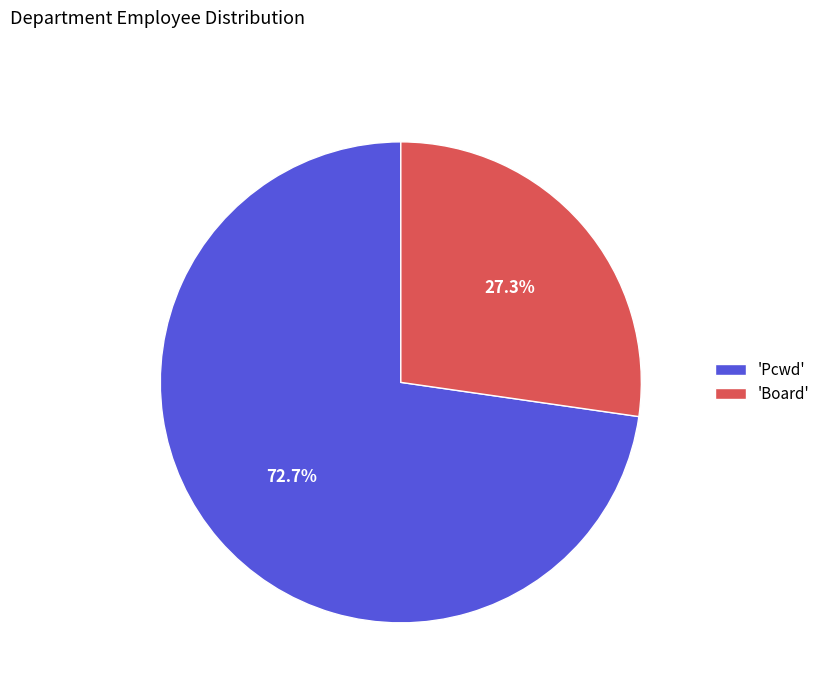

How many segments does this pie chart have?

2